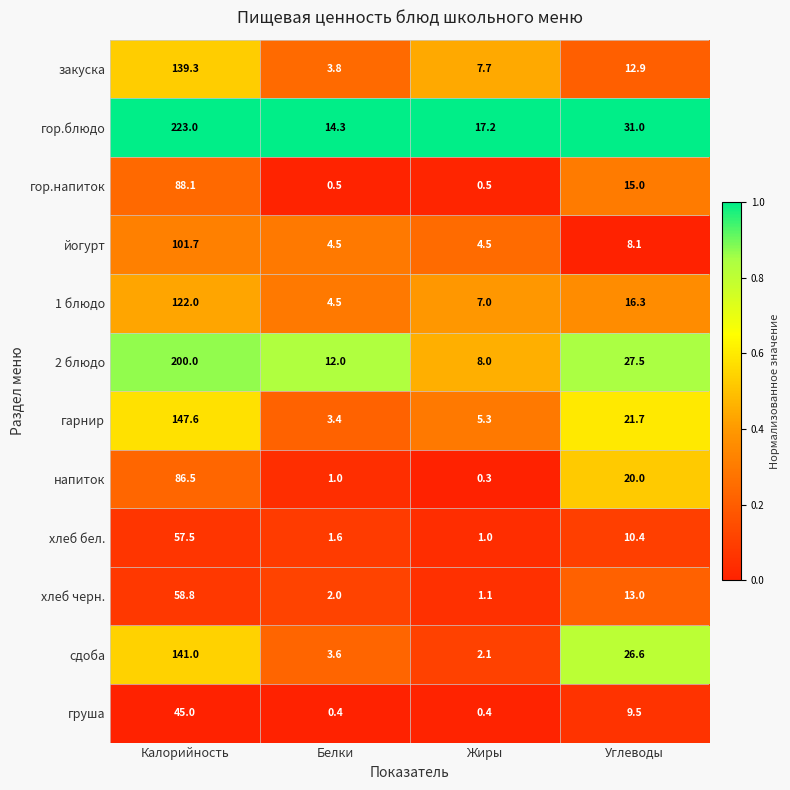

The value of груша at Жиры is 0.4. True or false?

True